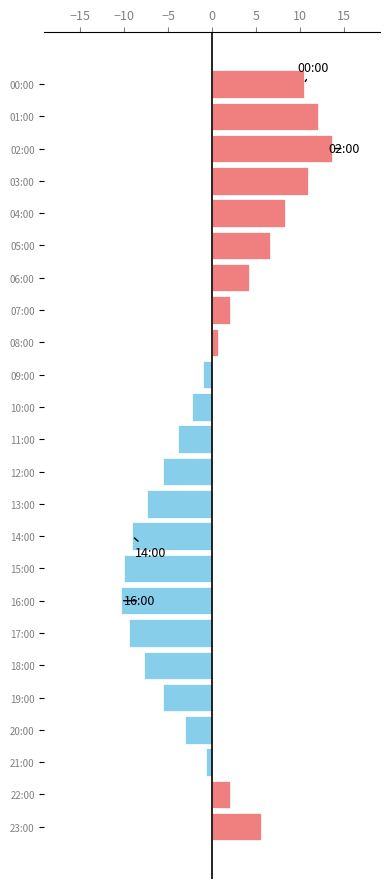

What is the greatest value displayed?

13.6